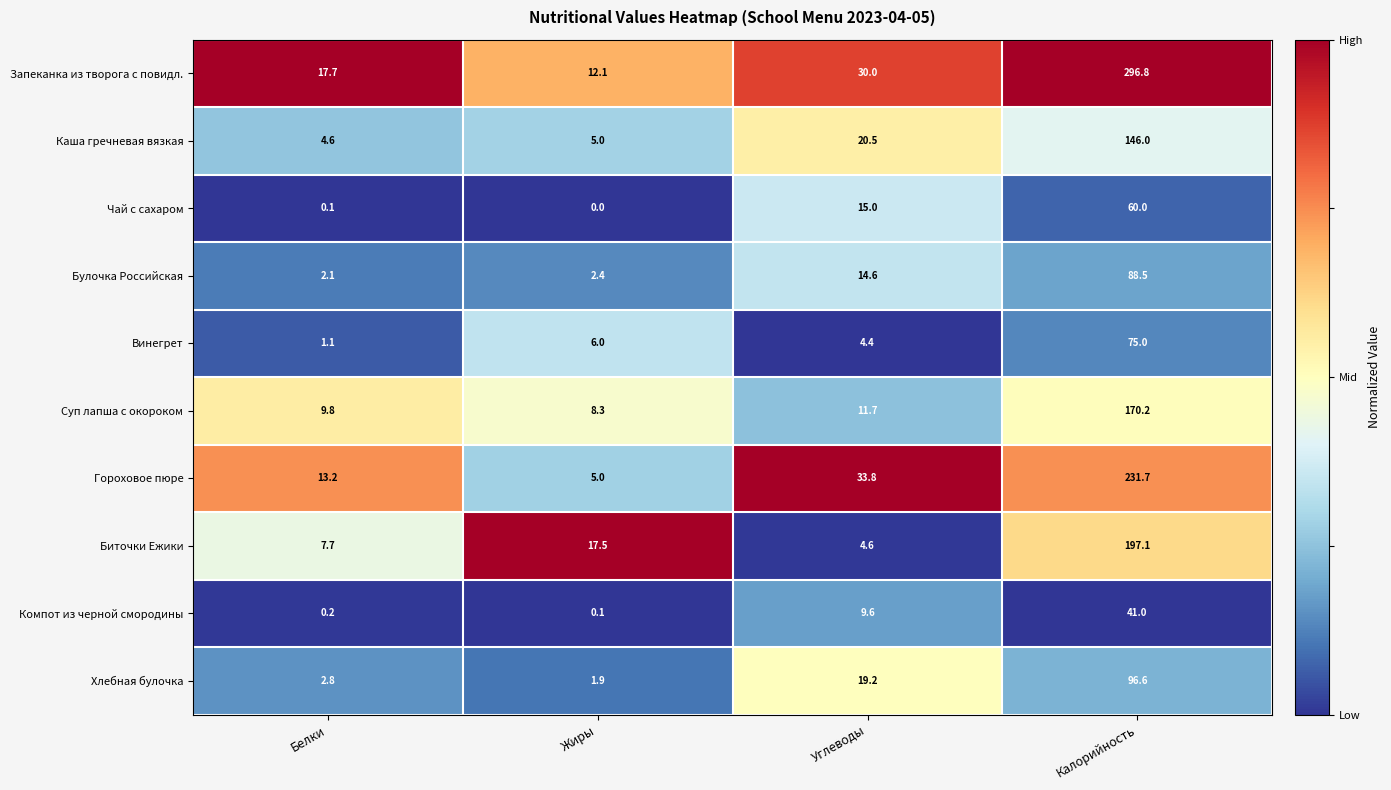

At which label does Каша гречневая вязкая reach its peak?

Калорийность